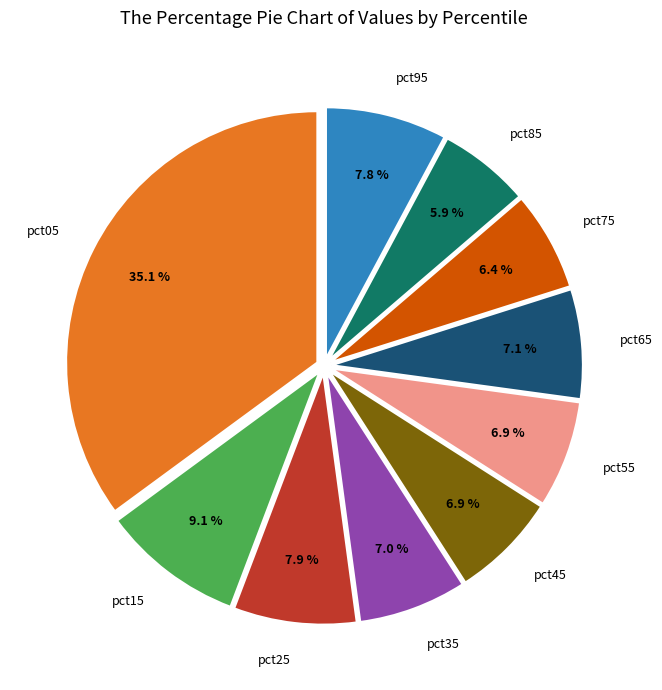

Does any single category account for the majority?

No